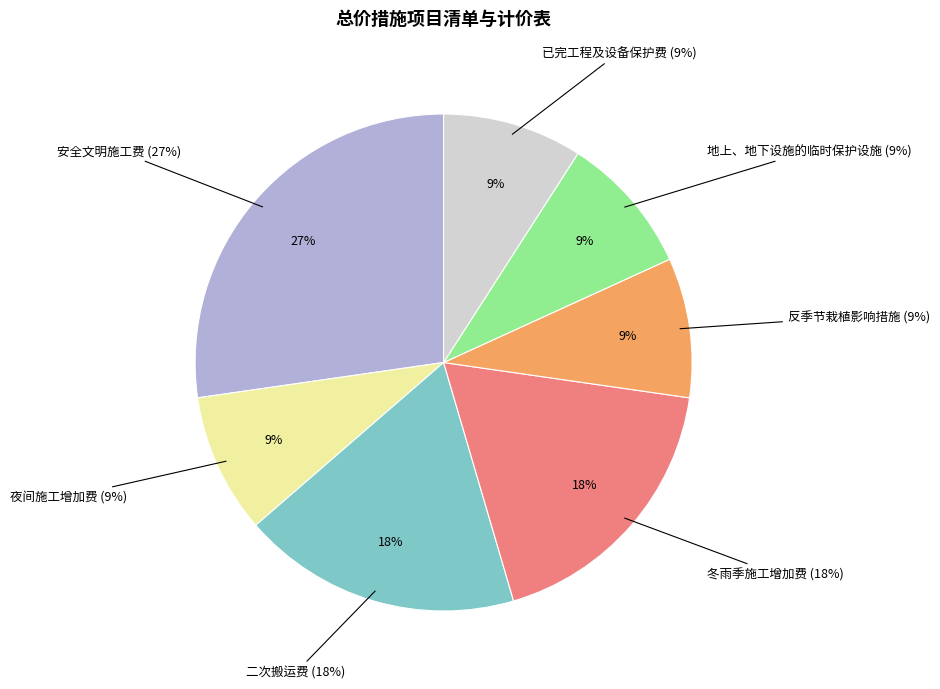

How many slices are in this pie chart?

7